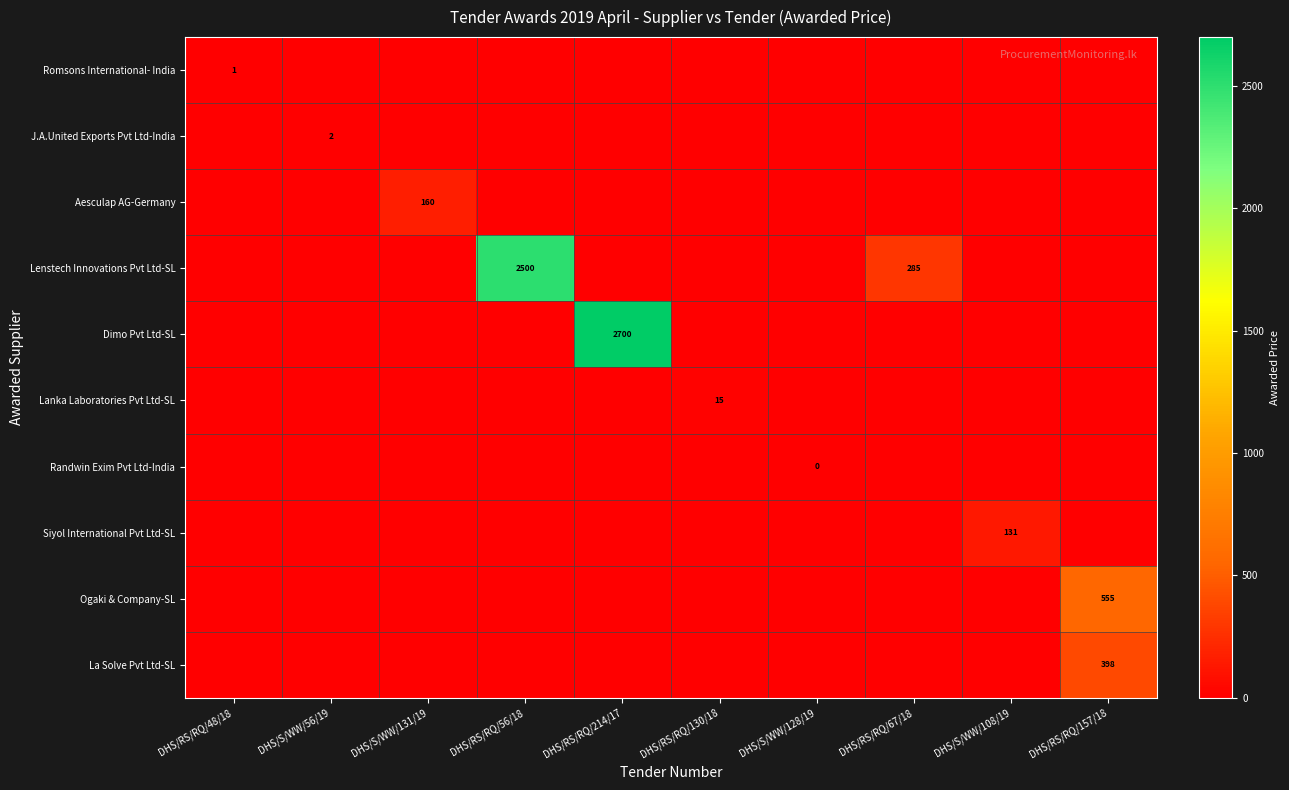

The J.A.United Exports Pvt Ltd-India series shows 1 at DHS/S/WW/56/19. True or false?

False